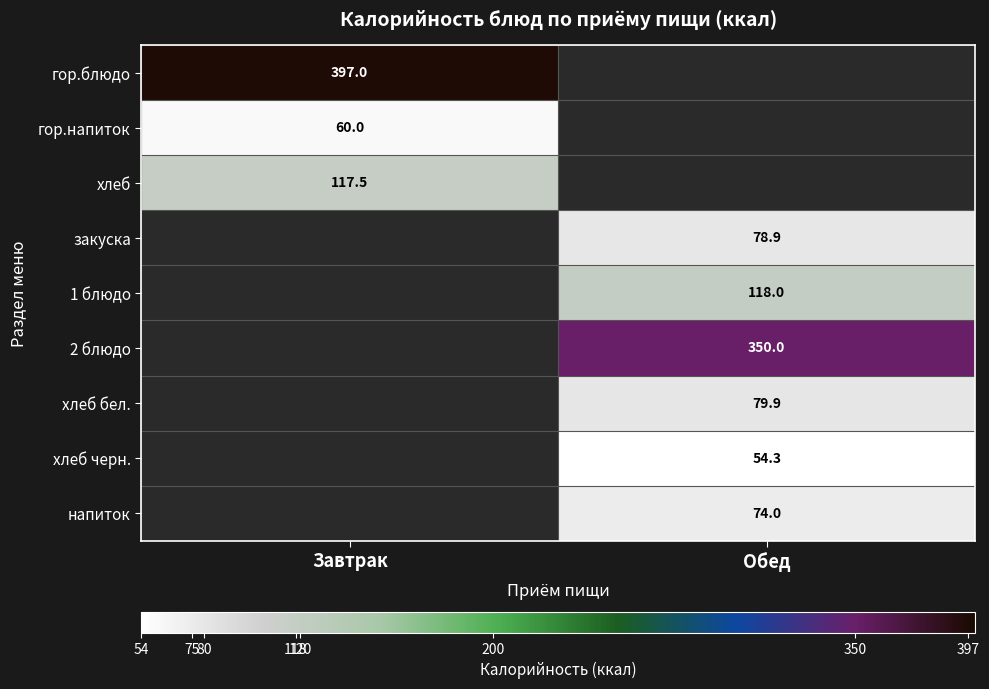

How many series are shown in this chart?

9